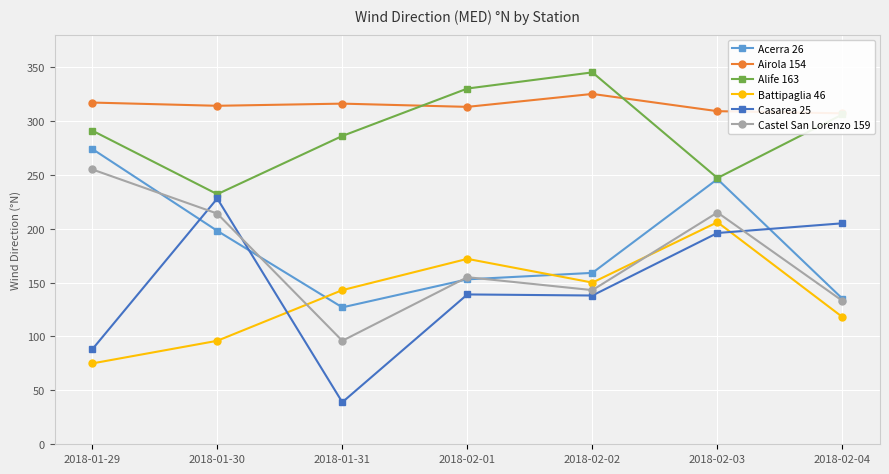

Which category has the lowest value in the Casarea 25 series?

2018-01-31